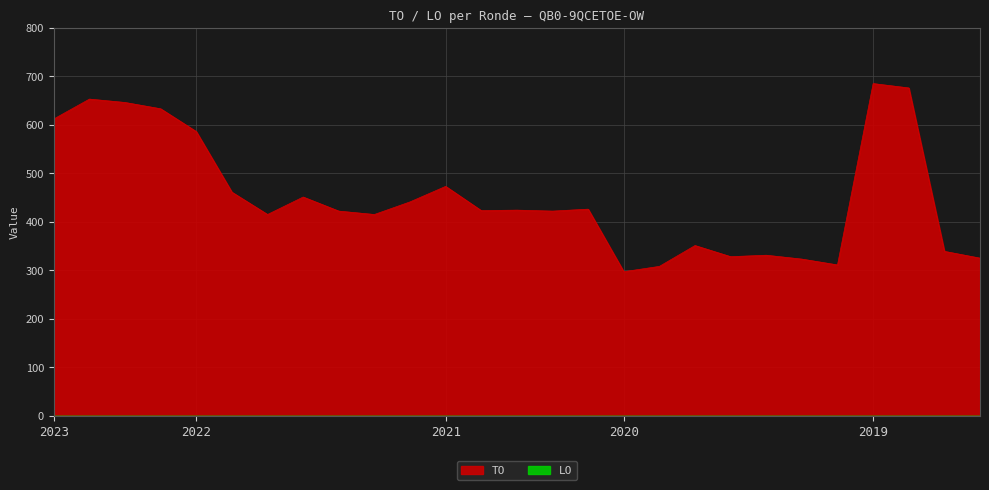

How many values are below 423?

13